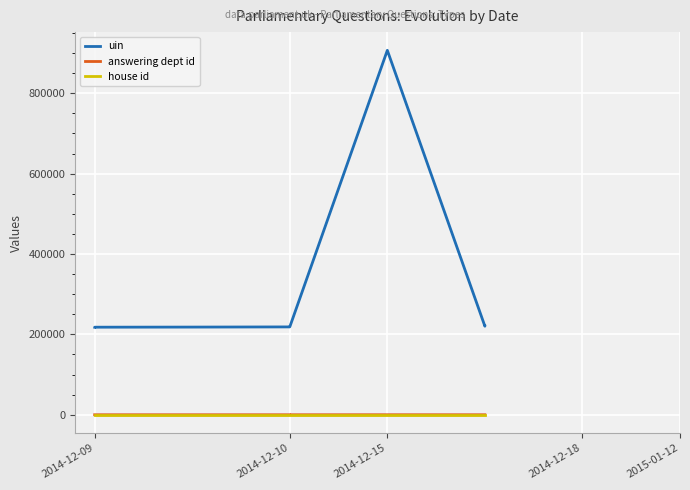

True or false: answering dept id has more than 1 points higher than both neighbors.

False